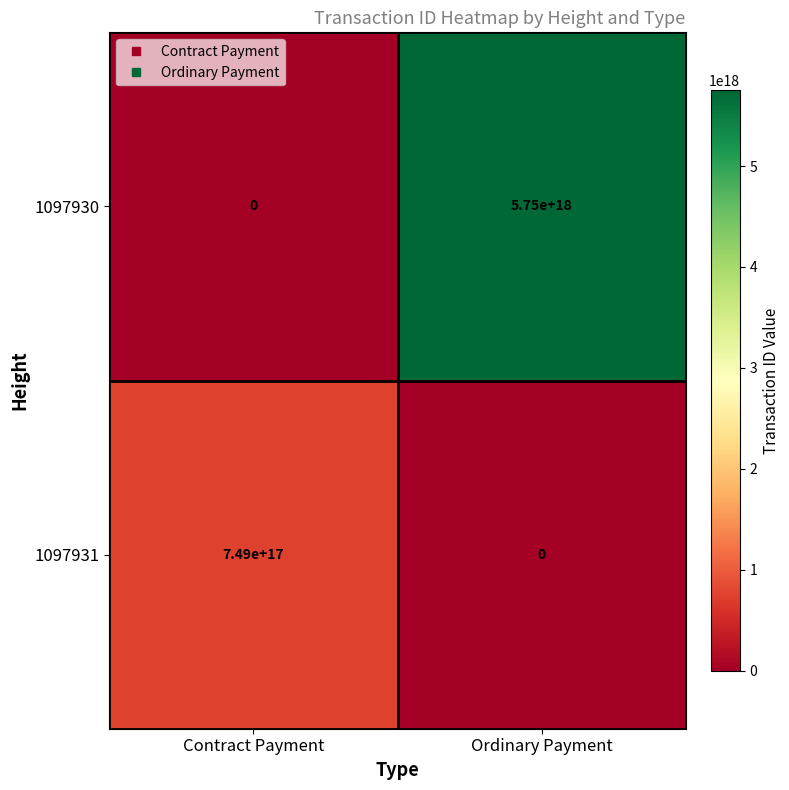

How many distinct data groups are displayed?

2